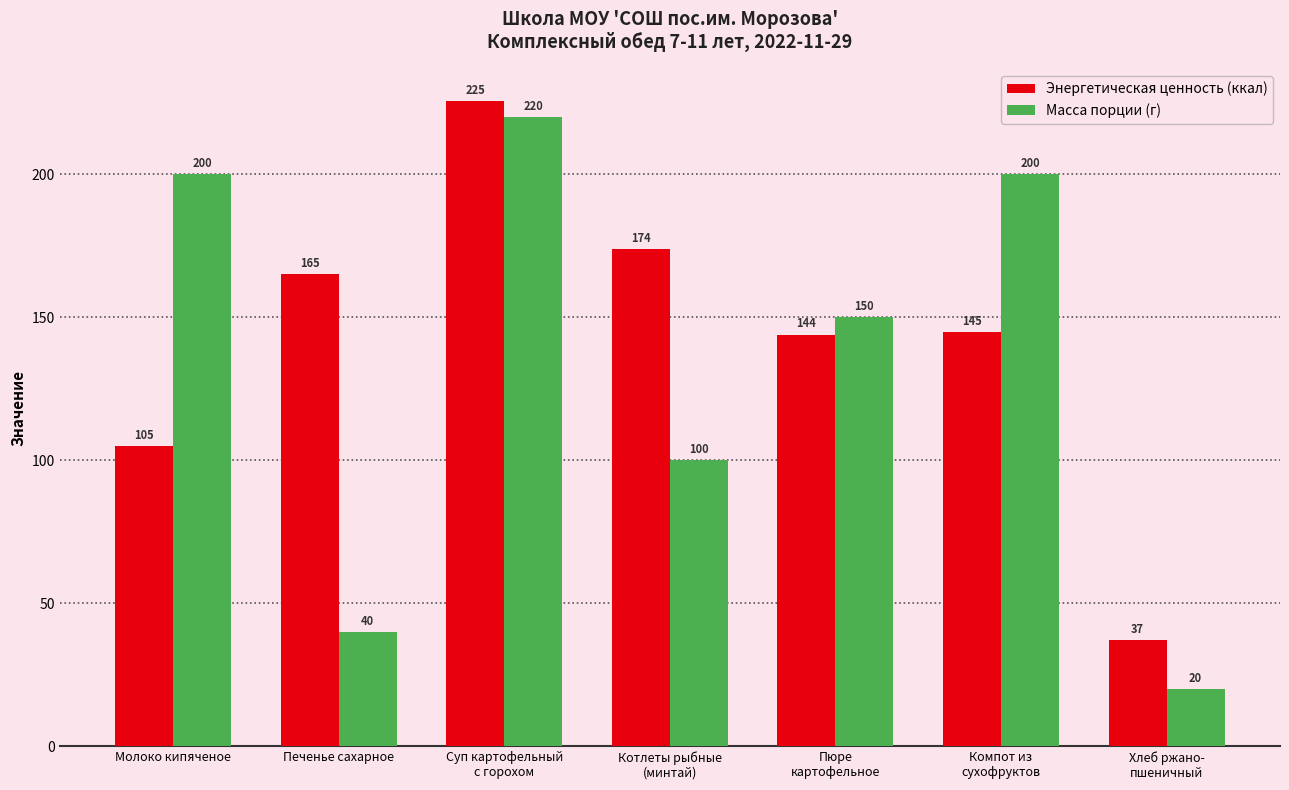

What is the maximum value for Энергетическая ценность (ккал)?

225.5